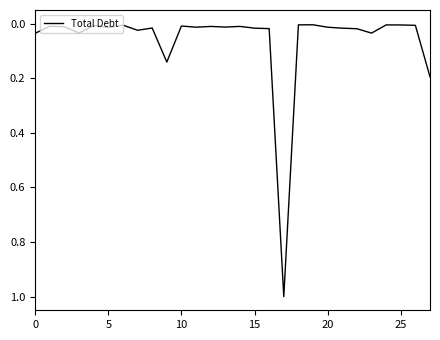

What is the maximum value shown in the chart?

1.0